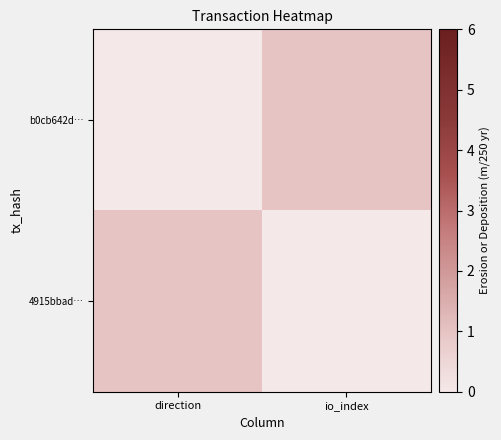

At io_index, list the series in order from largest to smallest.

b0cb642d…, 4915bbad…